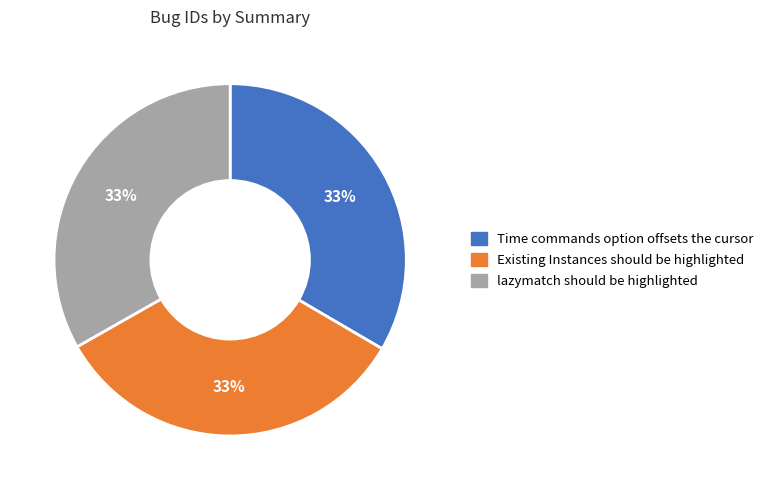

To the nearest percent, what is the combined percentage of Existing Instances should be highlighted and Time commands option offsets the cursor?

67%